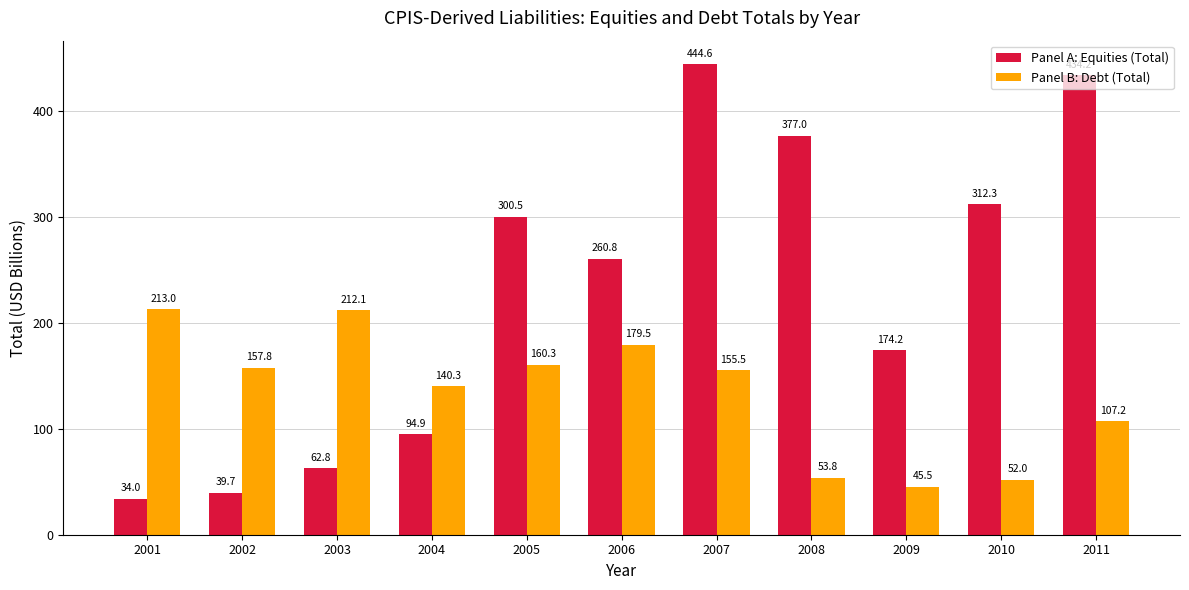

What is the value of the Panel A: Equities (Total) bar at the 1st from the left?

34.0